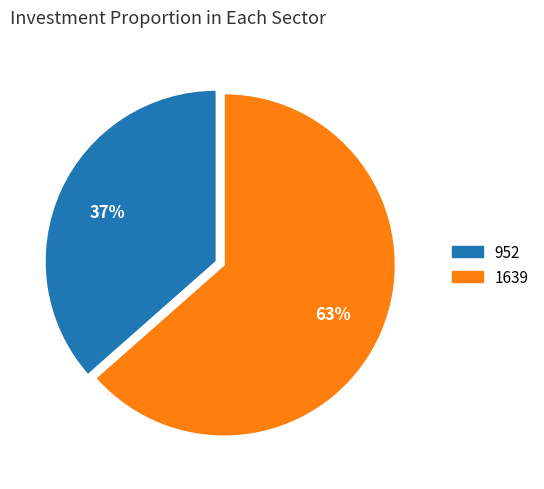

Do 952 and 1639 together represent more than half of the pie?

Yes